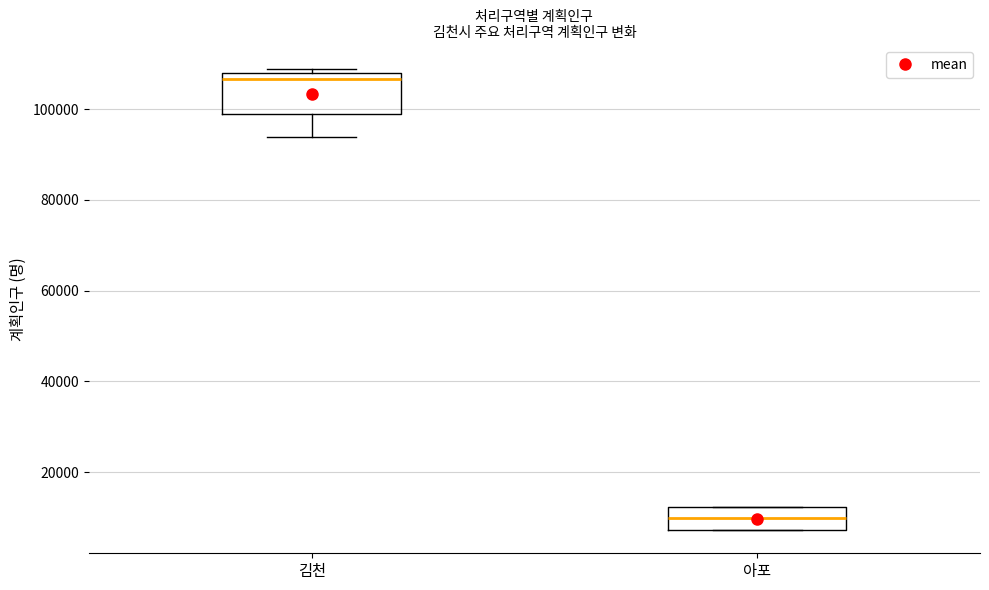

Where is the lower edge of the box for 김천 on the y-axis? The values are not printed on the chart, so give them approximately, as read against the axis.

98000